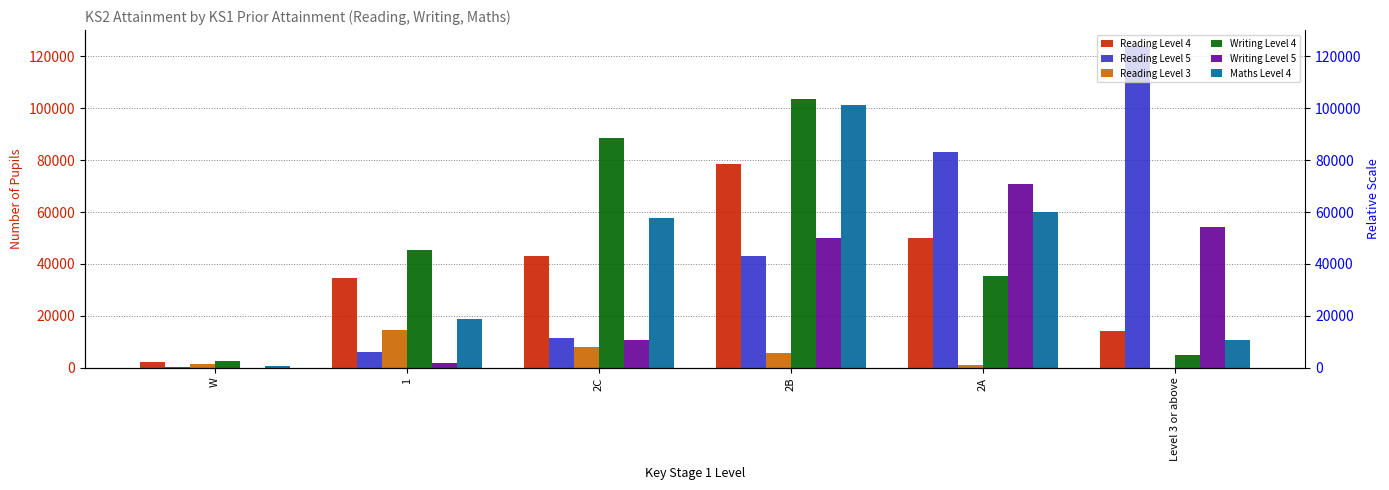

Which label corresponds to the smallest value in the chart?

Level 3 or above